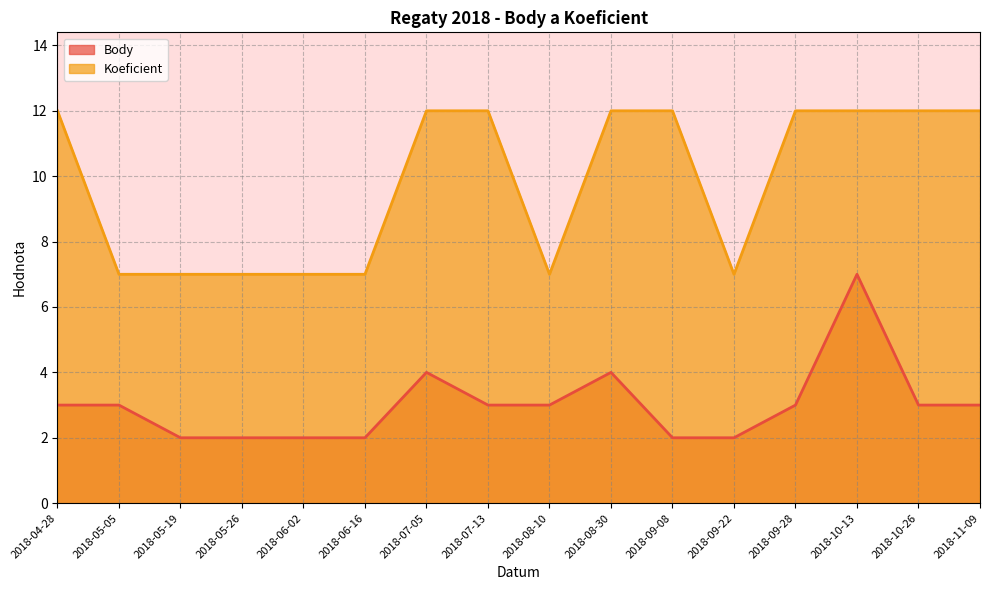

How many categories are shown in the chart?

16